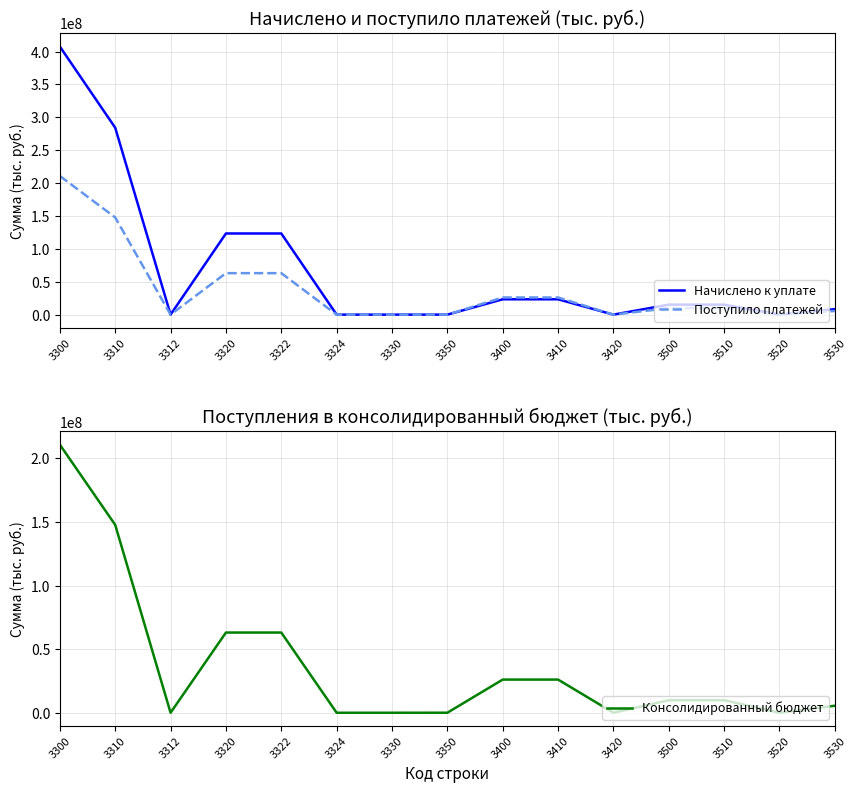

In Поступило платежей, how many points are lower than both neighbors (excluding endpoints)?

4